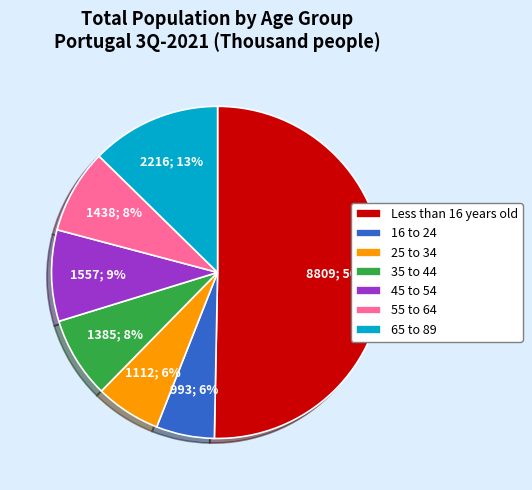

The 16 to 24 slice represents 6% of the pie. True or false?

True